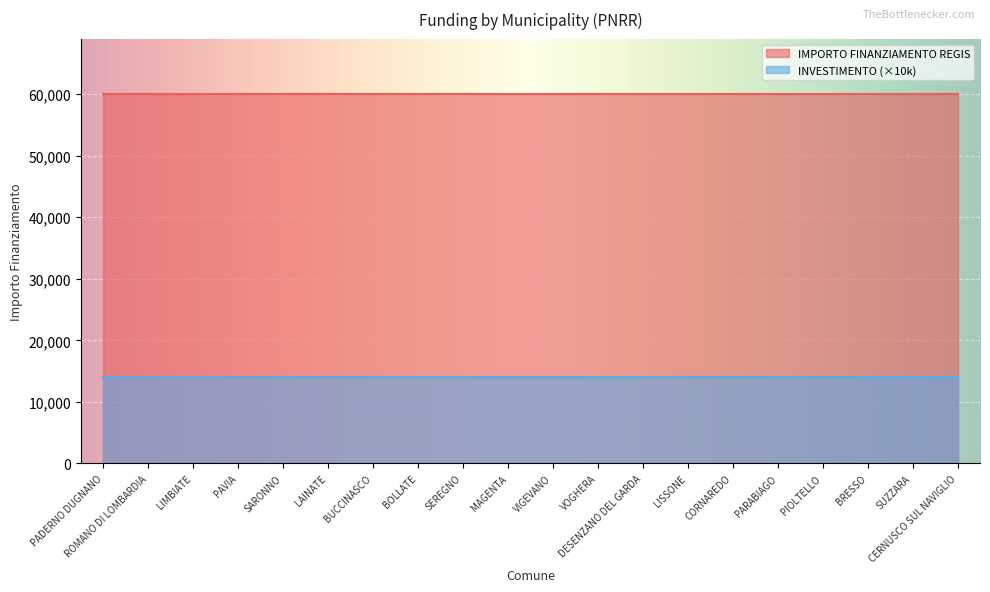

What is the label of the 7th point from the right?

LISSONE